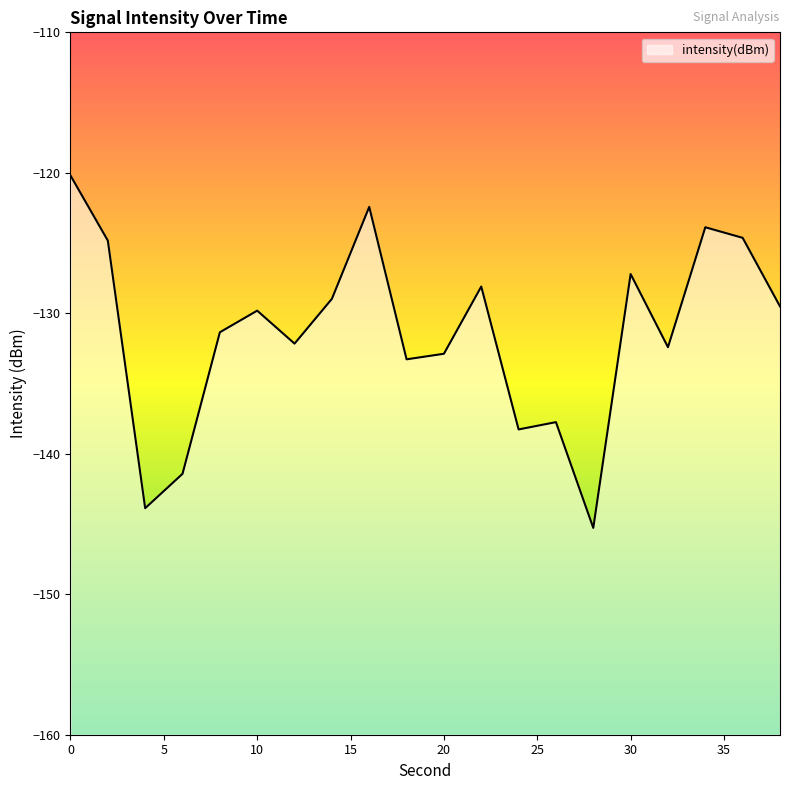

What is the average value?

-131.4